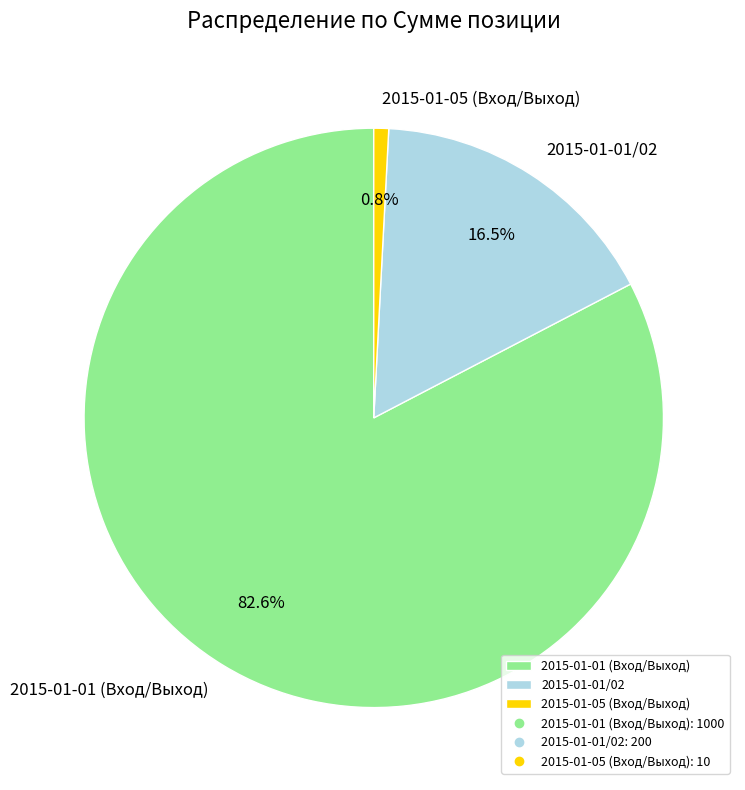

Does 2015-01-01/02 represent more than half of the total?

No